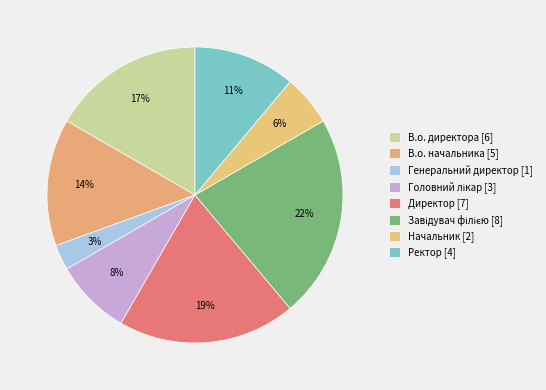

To the nearest percent, what is the difference between the largest and smallest slice percentages?

19%